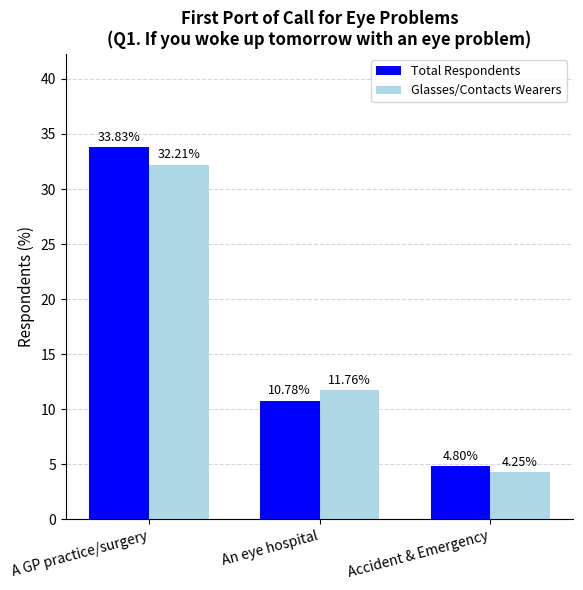

Rank the series at A GP practice/surgery from lowest to highest value.

Glasses/Contacts Wearers, Total Respondents